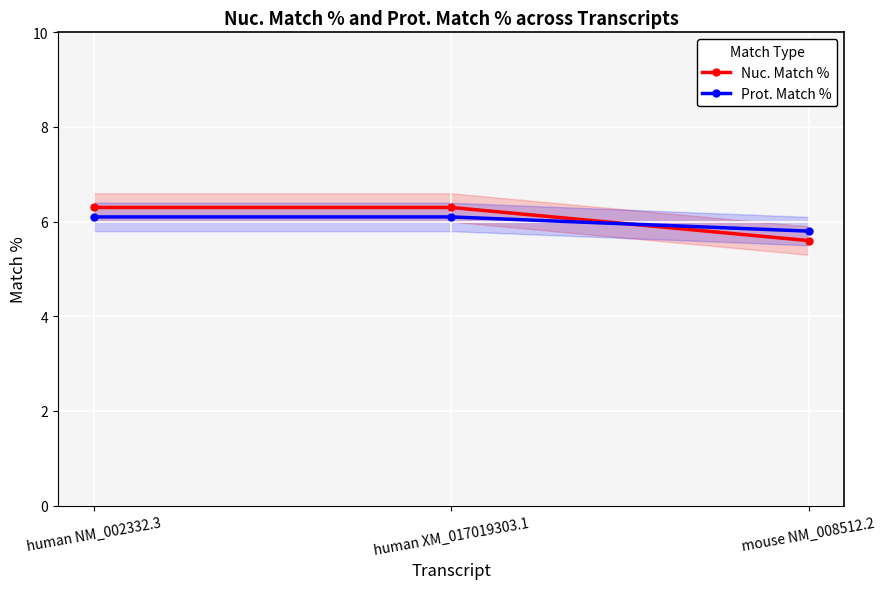

Which label corresponds to the smallest value in the chart?

mouse NM_008512.2